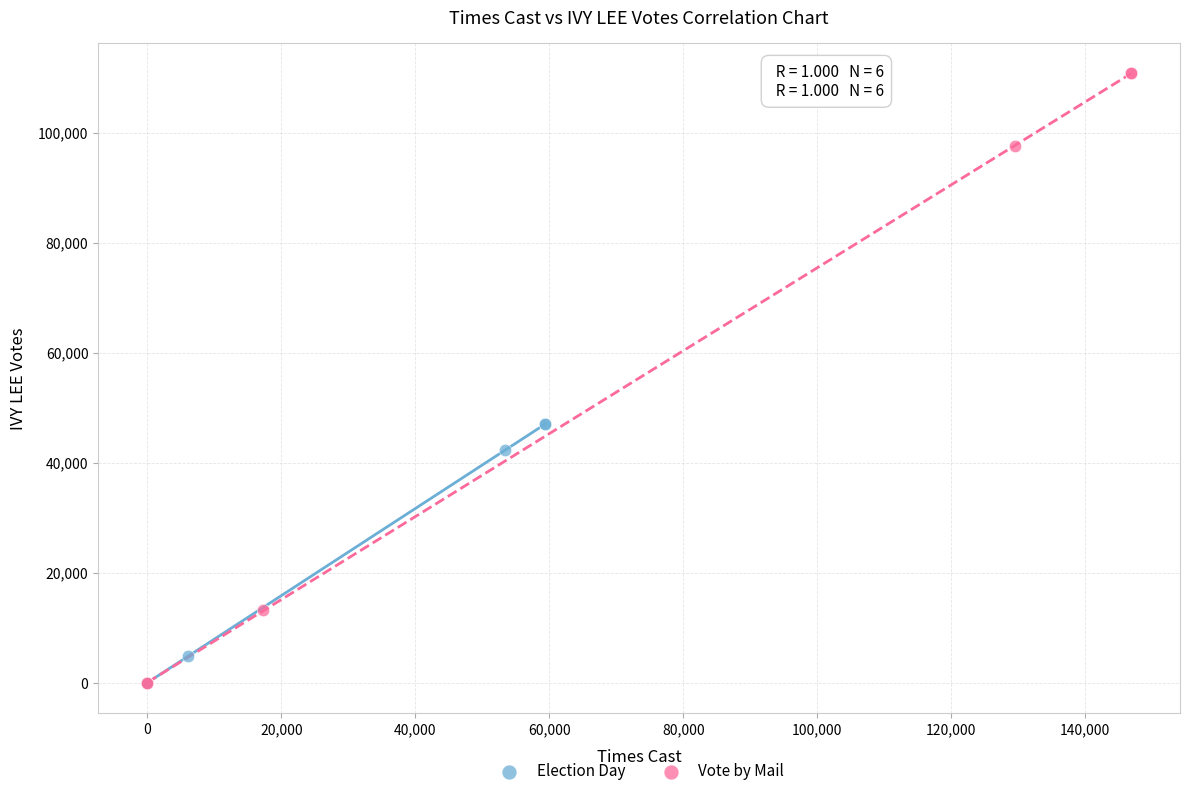

Which series contains the highest Y value?

Vote by Mail